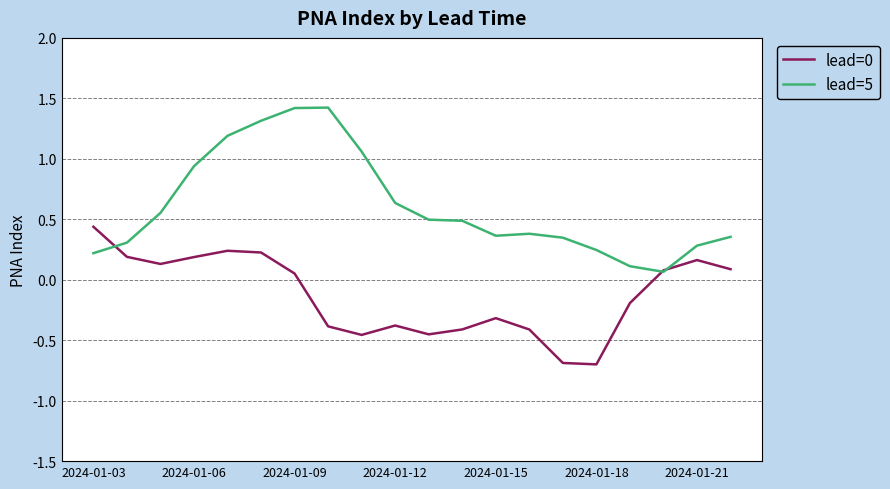

Which series has the largest total across all categories?

lead=5